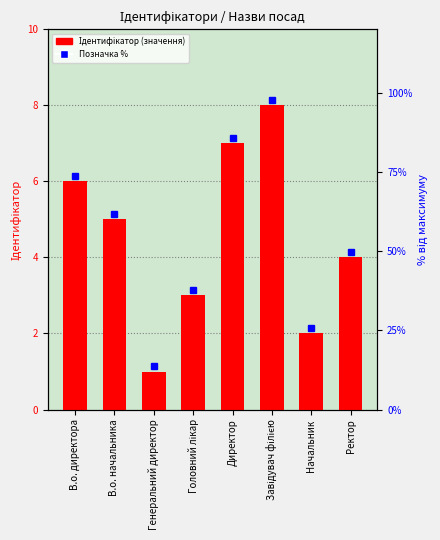

Rank the categories by value from lowest to highest.

Генеральний директор, Начальник, Головний лікар, Ректор, В.о. начальника, В.о. директора, Директор, Завідувач філією